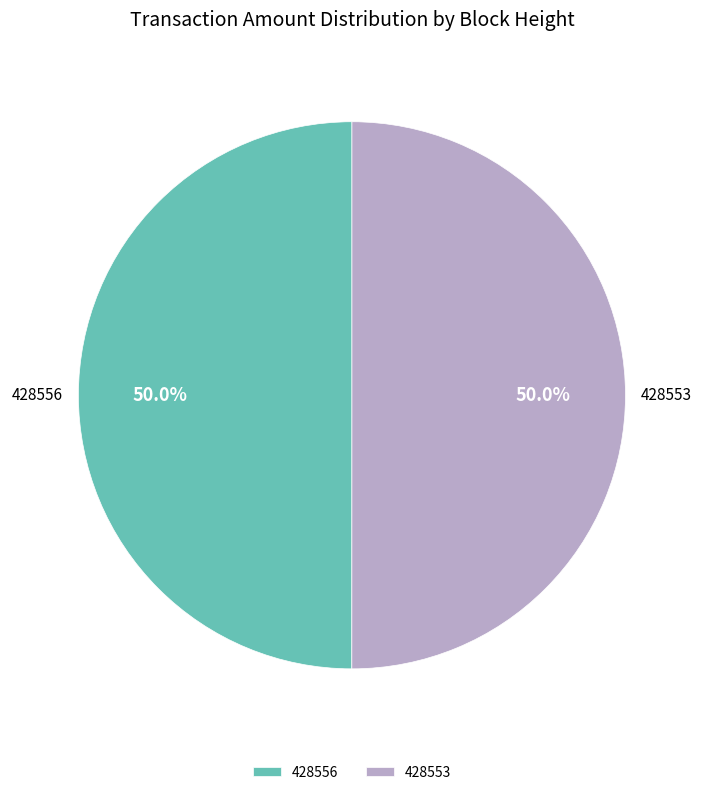

Combined, what portion of the pie is 428553 and 428556?

100.0%